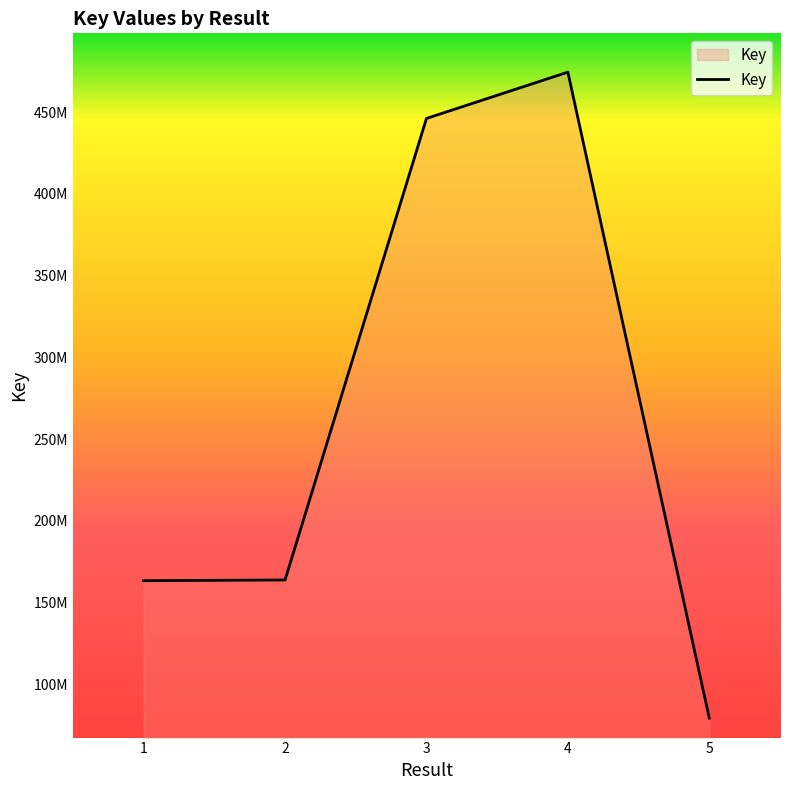

Is this an area chart (filled region under the line)?

Yes